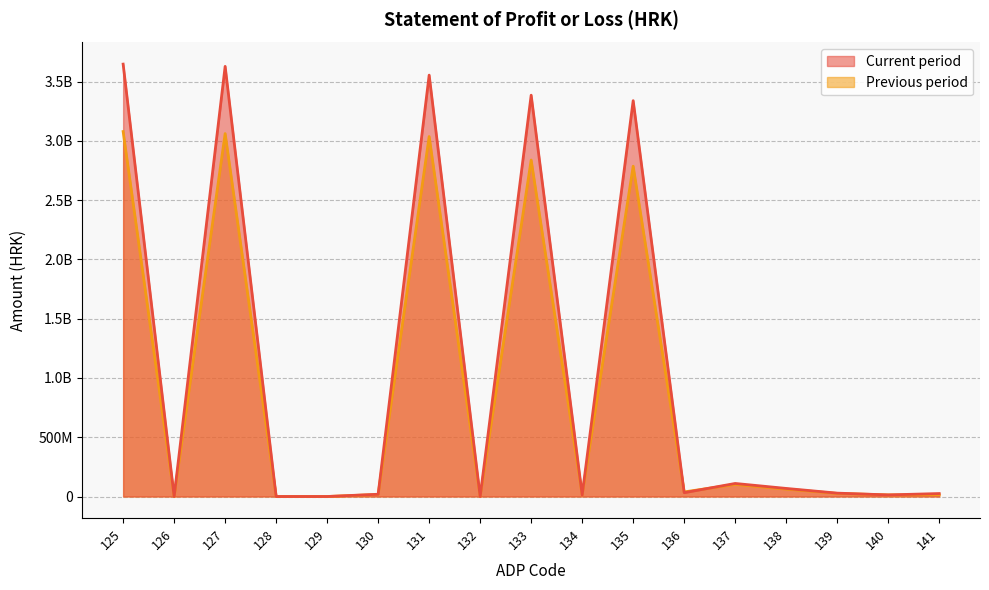

Rank the series by their average value, from lowest to highest.

Previous period, Current period